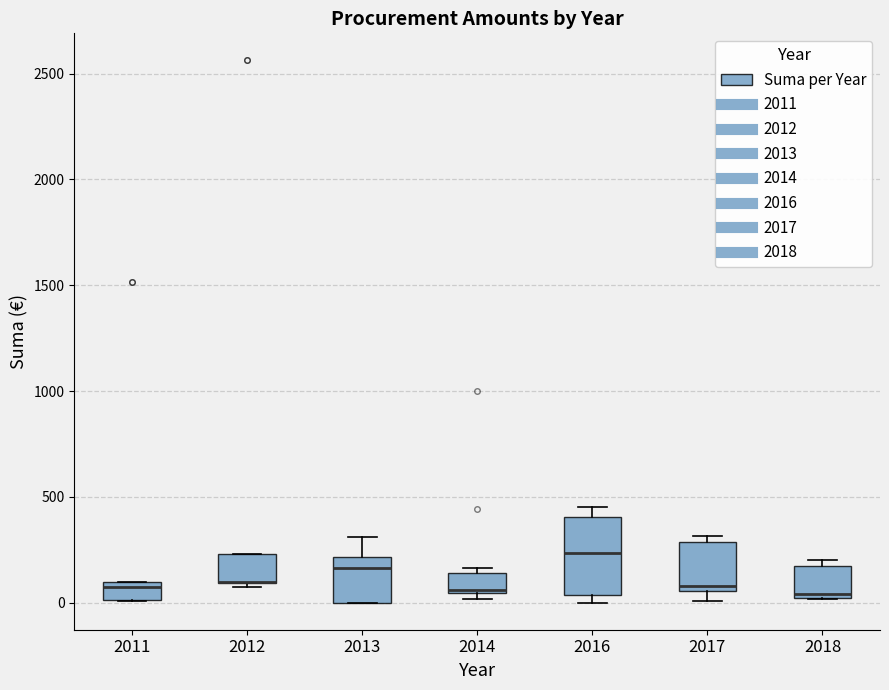

Where is the upper edge of the box at x = 2011 on the y-axis? The values are not printed on the chart, so give them approximately, as read against the axis.

100